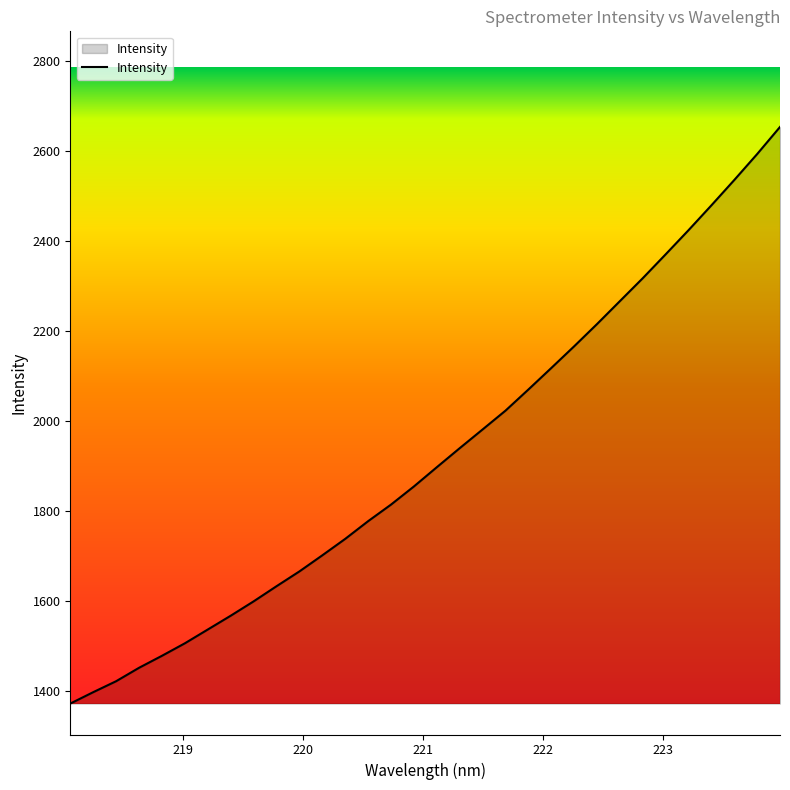

What is the minimum value shown in the chart?

1372.9